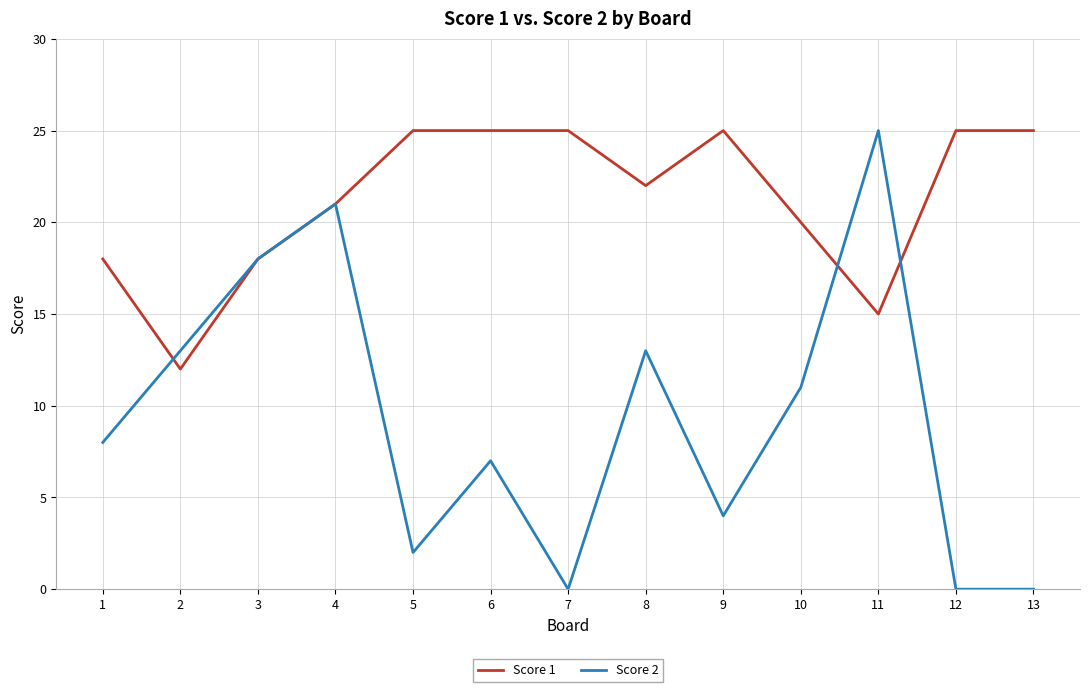

Does the chart display data point markers on the line(s)?

No